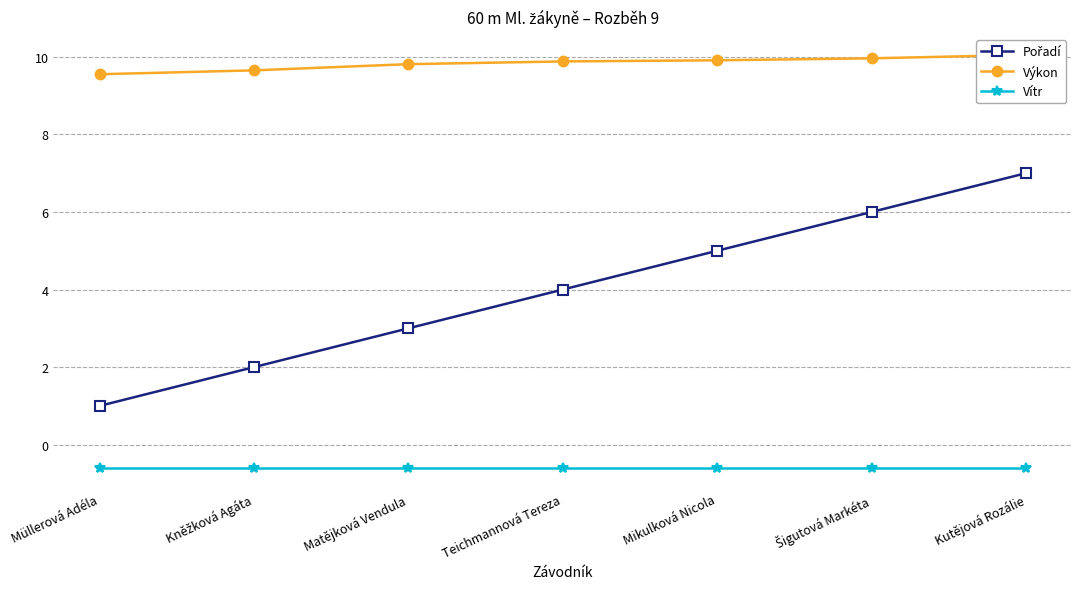

How many distinct data groups are displayed?

3